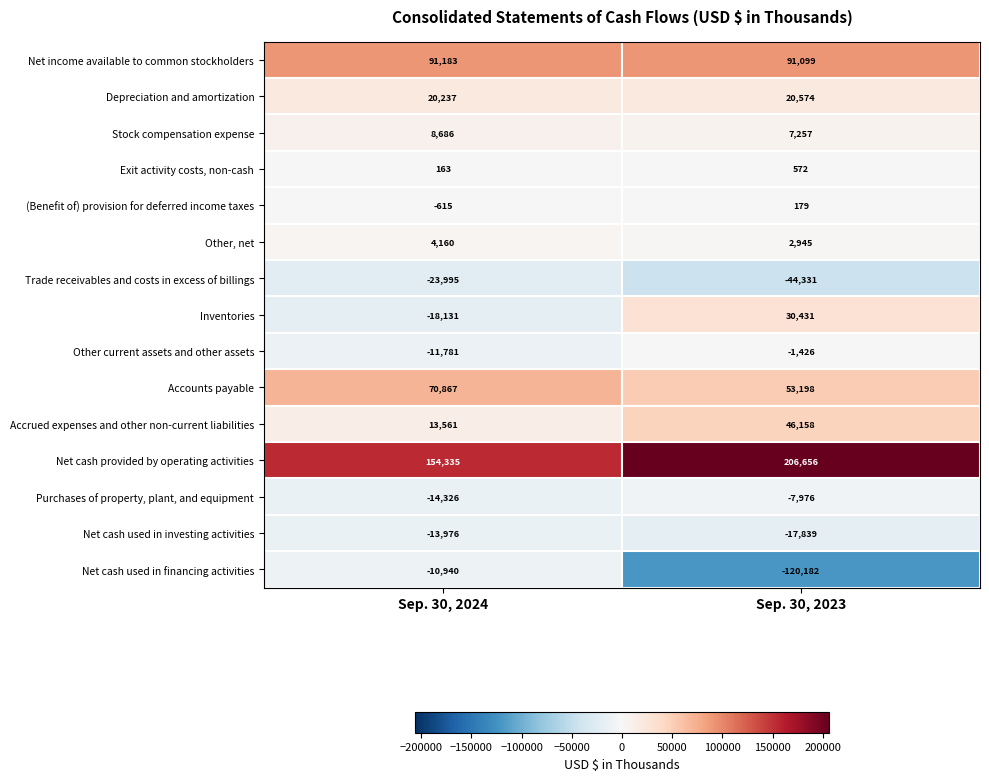

True or false: Other, net has a value of 1108 at Sep. 30, 2023.

False